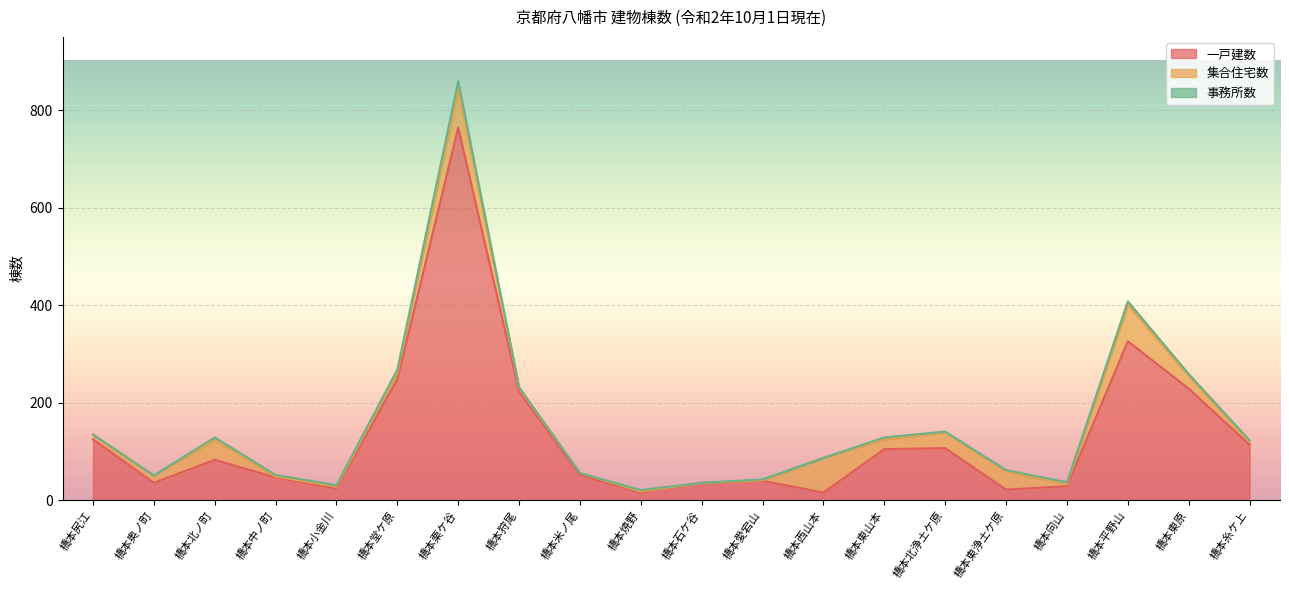

What value does the 一戸建数 series have at 橋本西山本?

16